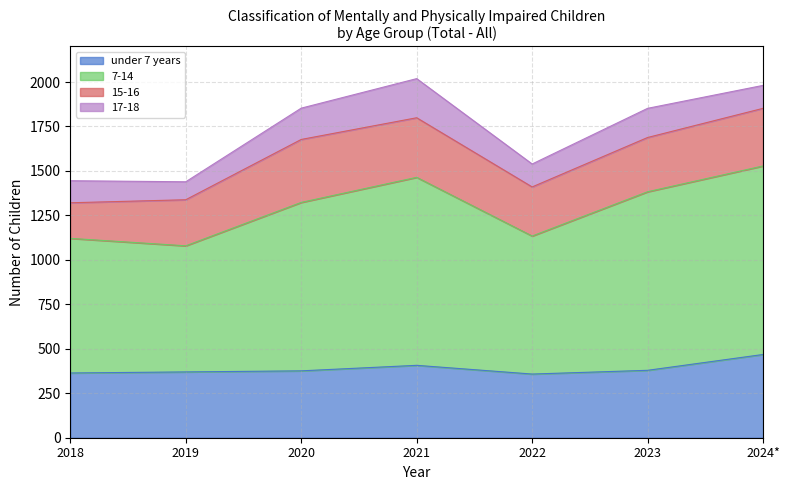

Which has a higher value, 2020 or 2024*?

2024*